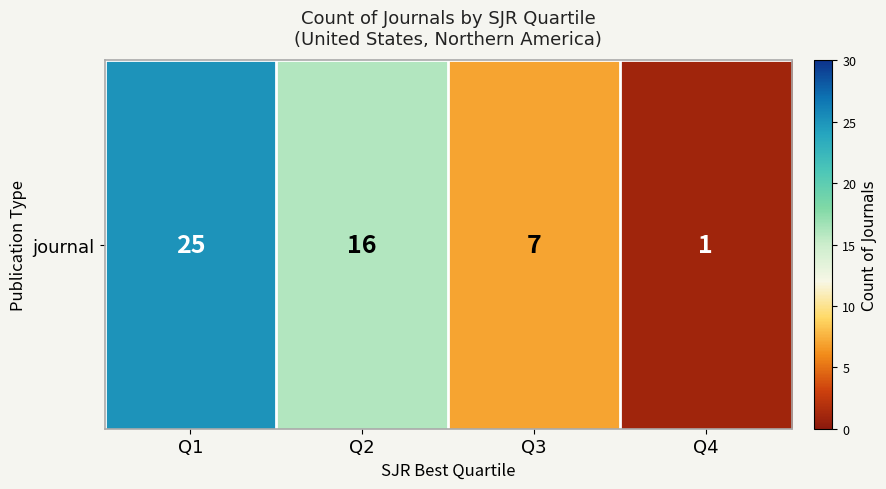

List the labels in order of value, largest first.

Q1, Q2, Q3, Q4